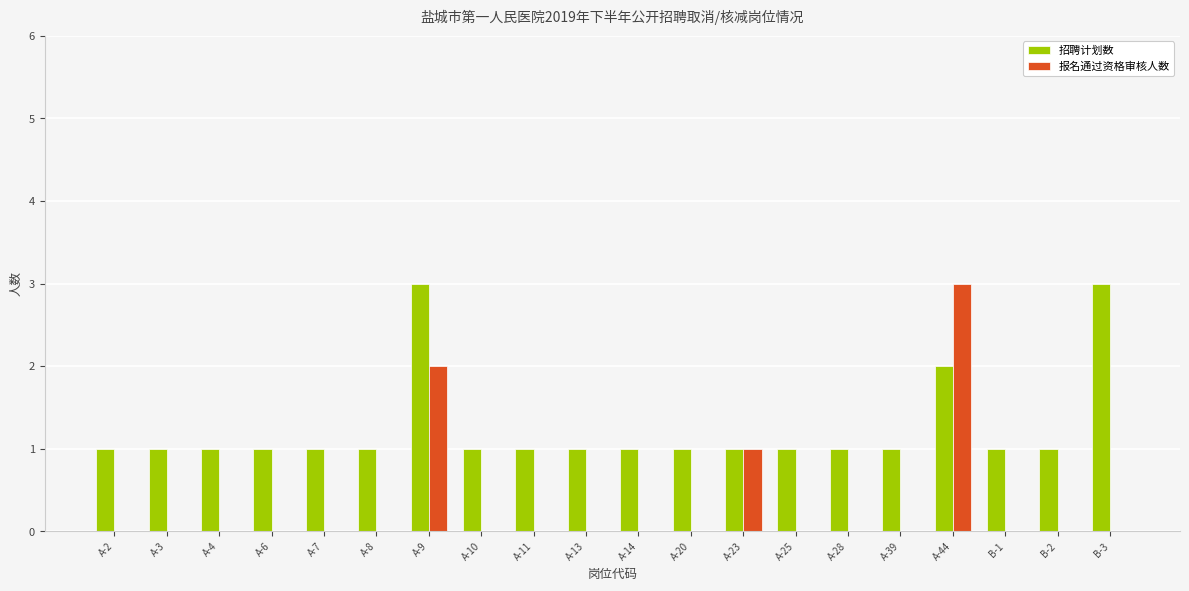

What is the highest value of the 招聘计划数 series?

3